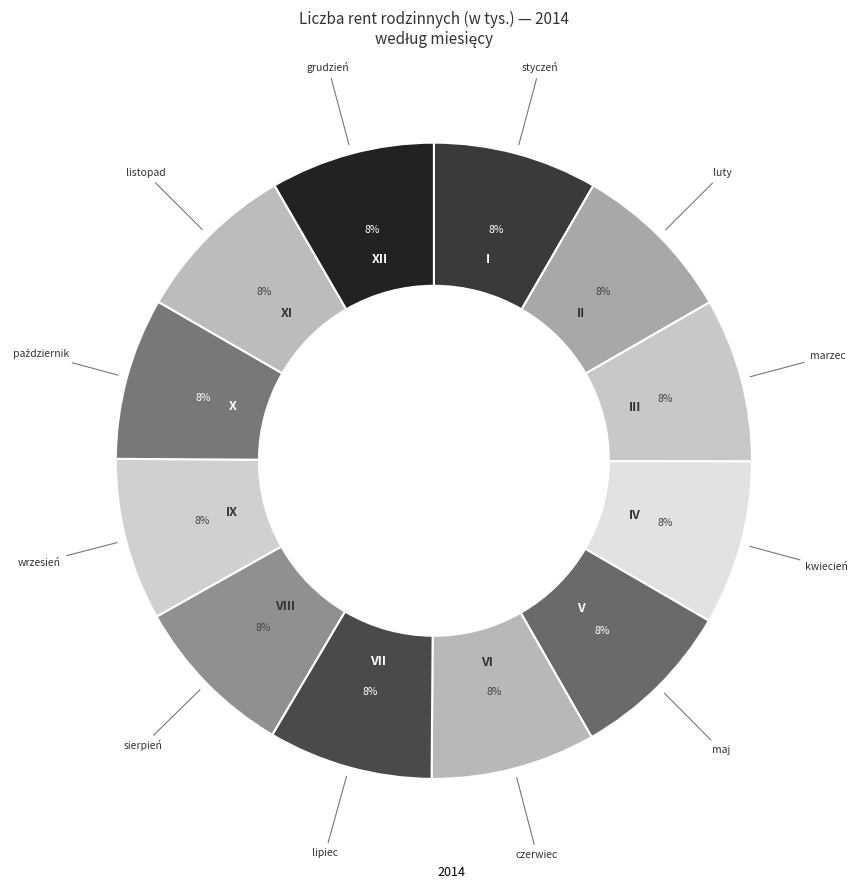

Count the number of slices in the pie.

12